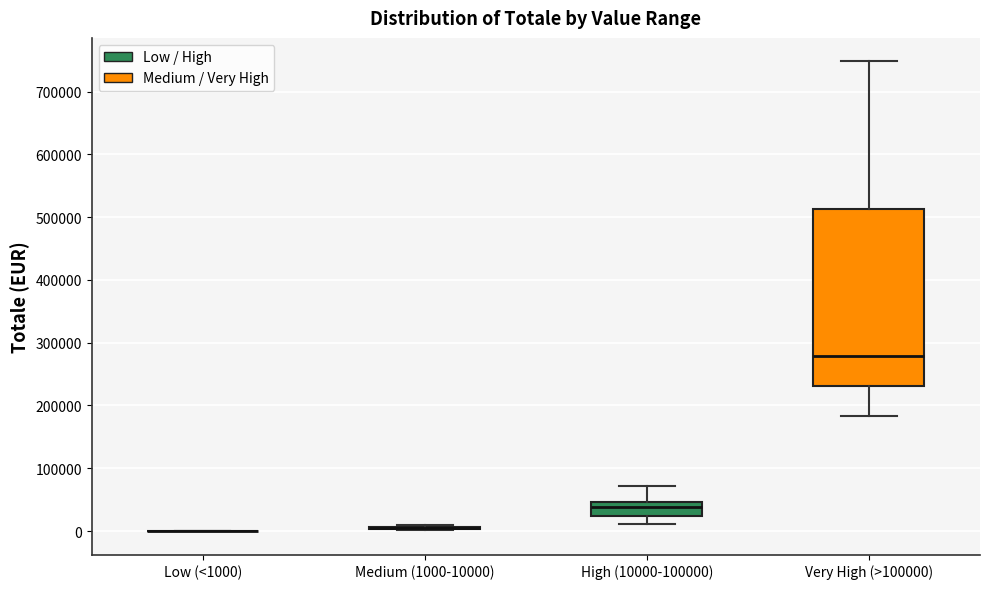

Reading left to right, transcribe this box plot: for each box, give where its median line is, the range the box spans, and where its two whiskers end, as read against the y-axis. The values are not printed on the chart, so give them approximately, as read against the axis.

Low (<1000): box collapsed to a line at 0, whiskers 0 to 0
Medium (1000-10000): box collapsed to a line at 0, whiskers 0 to 10000
High (10000-100000): median 40000, box 20000 to 50000, whiskers 10000 to 70000
Very High (>100000): median 280000, box 230000 to 510000, whiskers 180000 to 750000